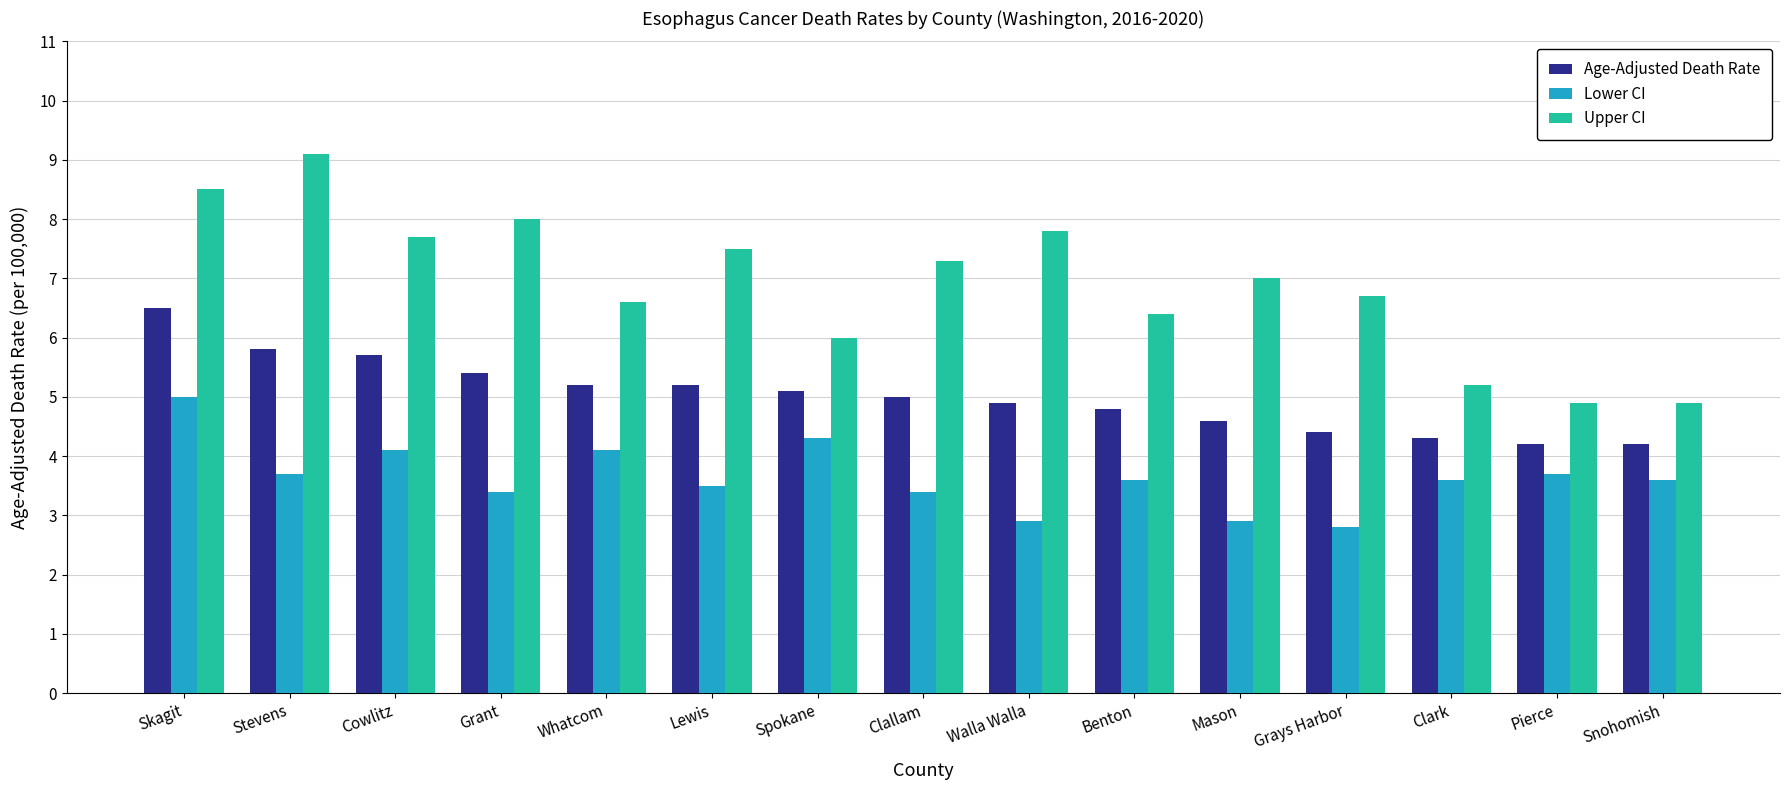

How many categories are shown in the chart?

15